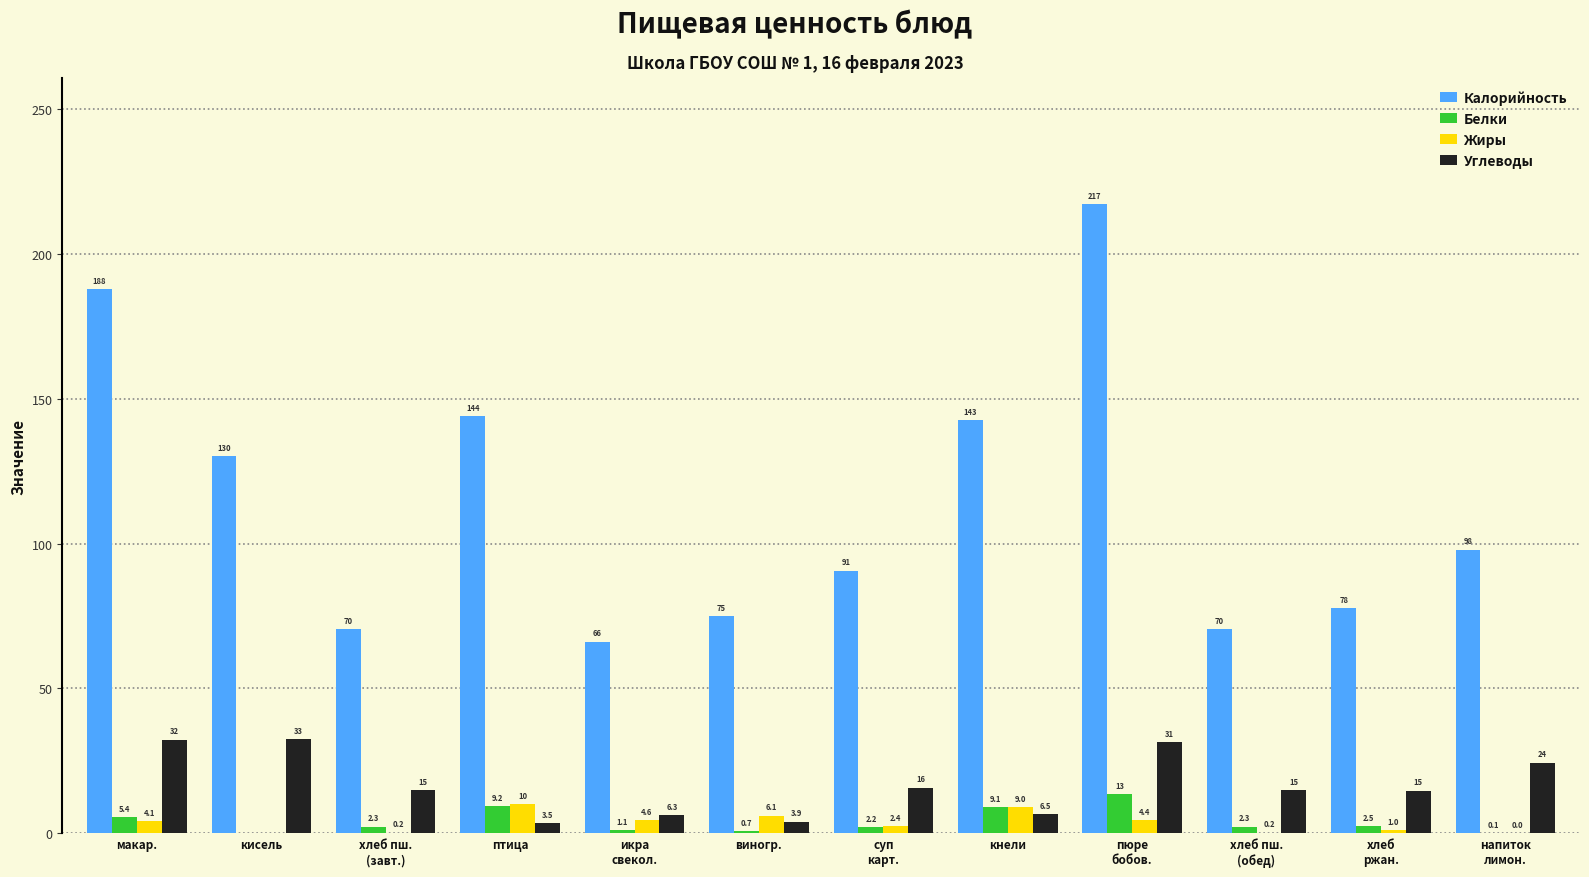

At which label does Углеводы reach its peak?

кисель